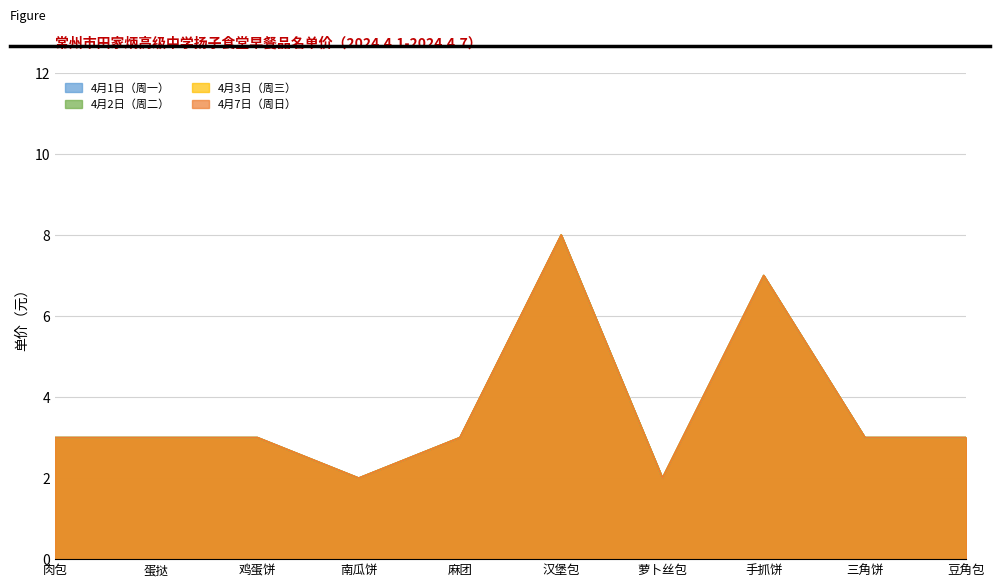

How many data points in 4月2日（周二） are above 3?

2